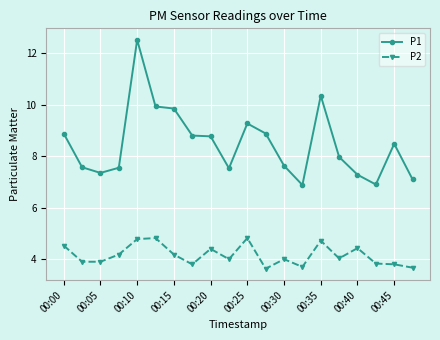

Which series has the largest total across all categories?

P1